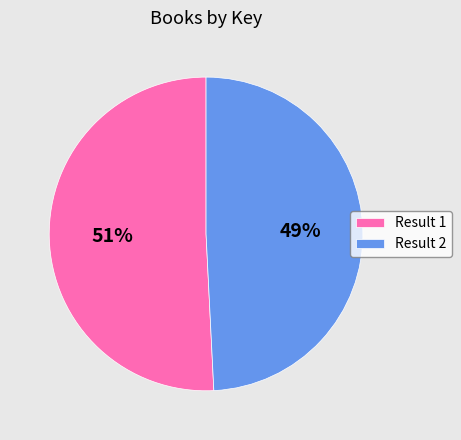

Which category has the biggest portion of the pie?

Result 1